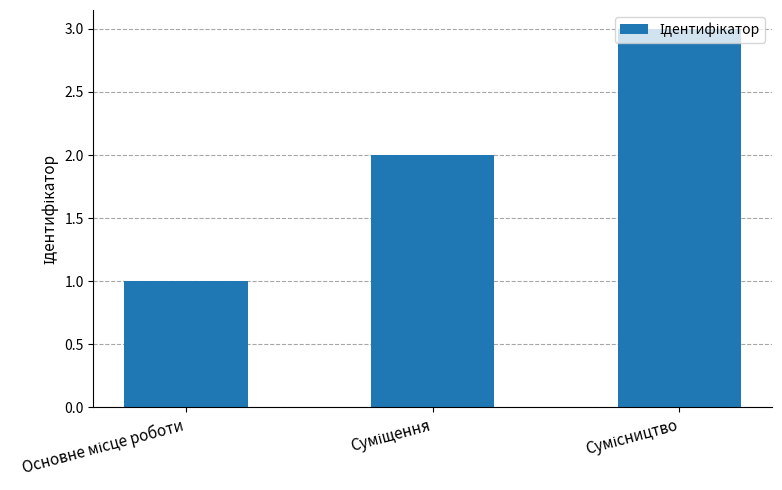

What is the sum of all values?

6